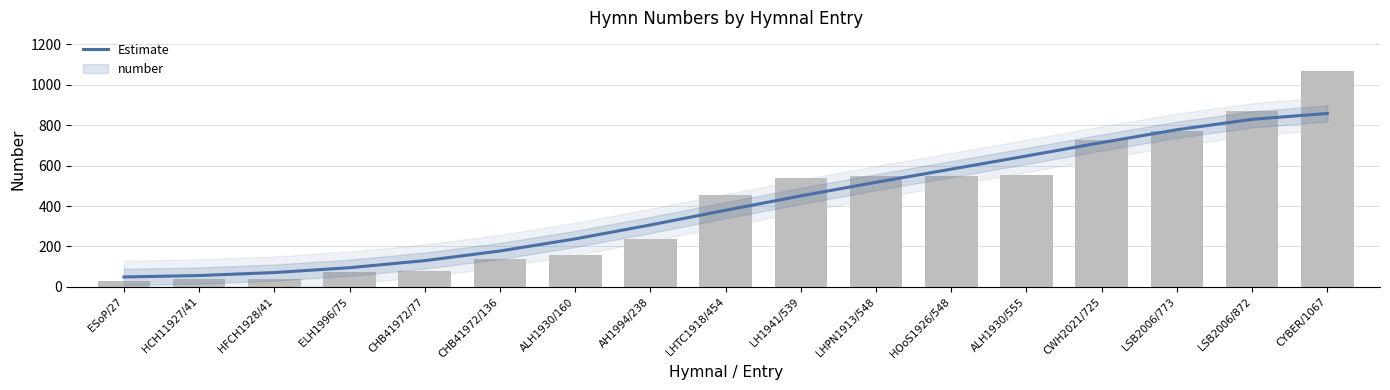

What is the value of the Estimate bar at the 10th from the left?

450.1